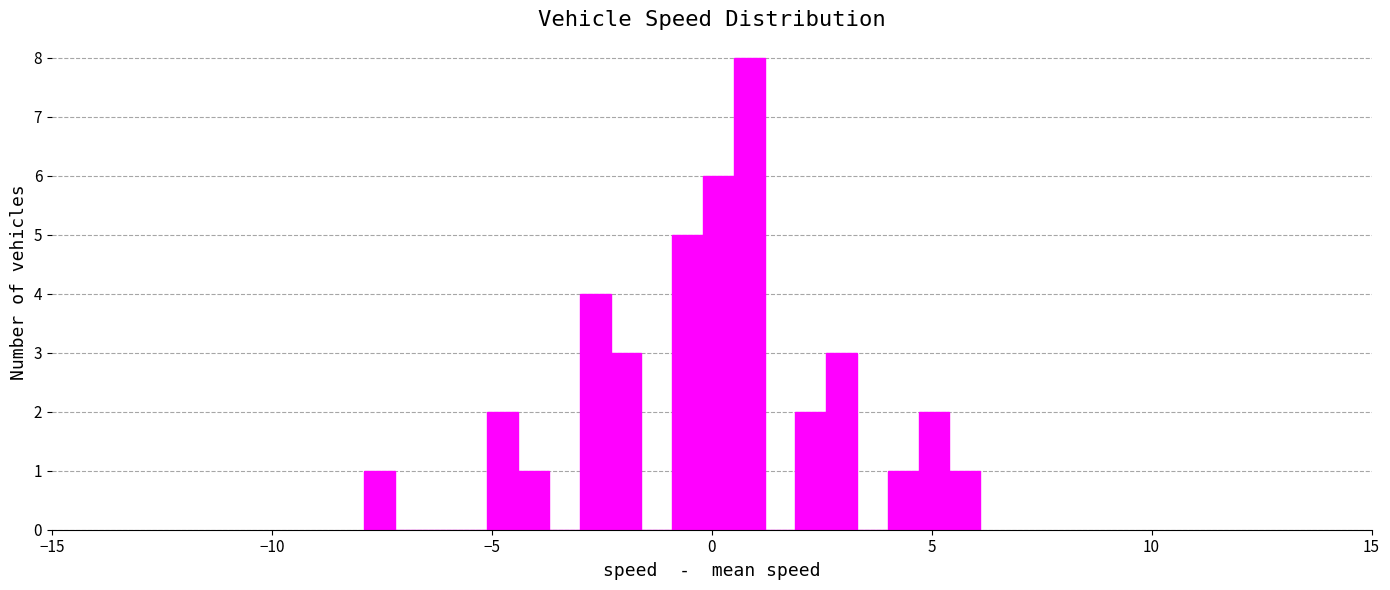

Around what value on the x-axis is the tallest bar? Give the approximate position of its centre, as read against the axis.

1.0